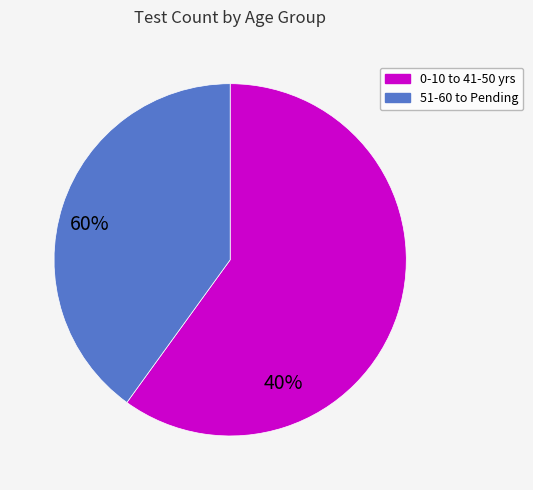

Is there any slice that represents more than half of the pie?

Yes